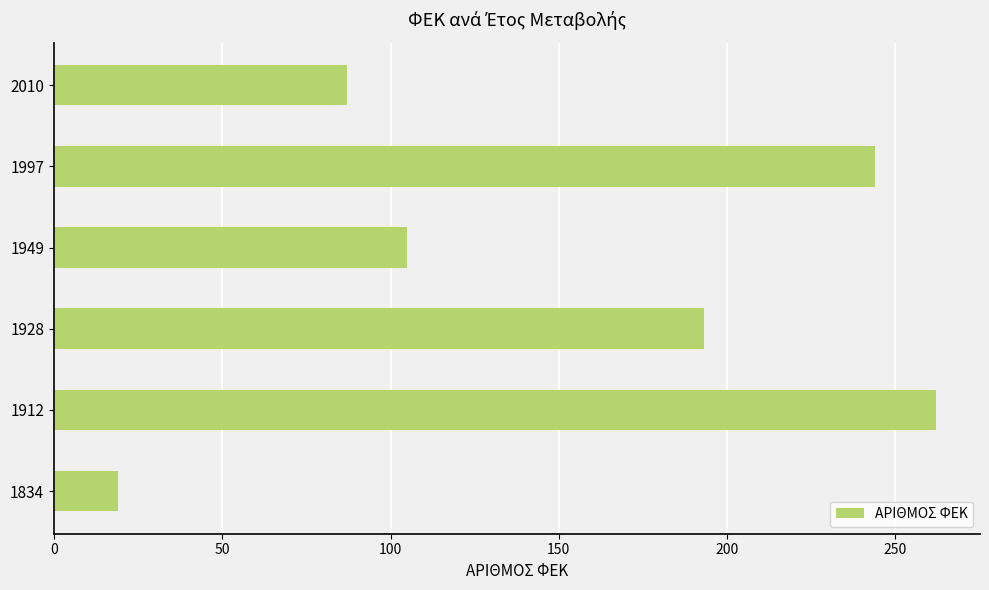

The value at 1912 is 262. True or false?

True